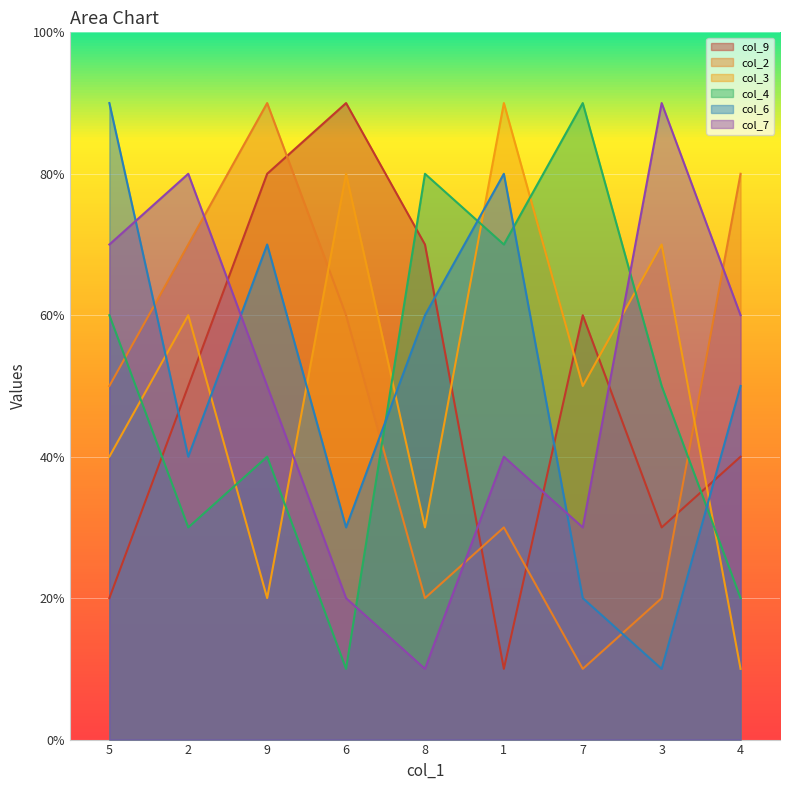

At 8, list the series in order from smallest to largest.

col_7, col_2, col_3, col_6, col_9, col_4